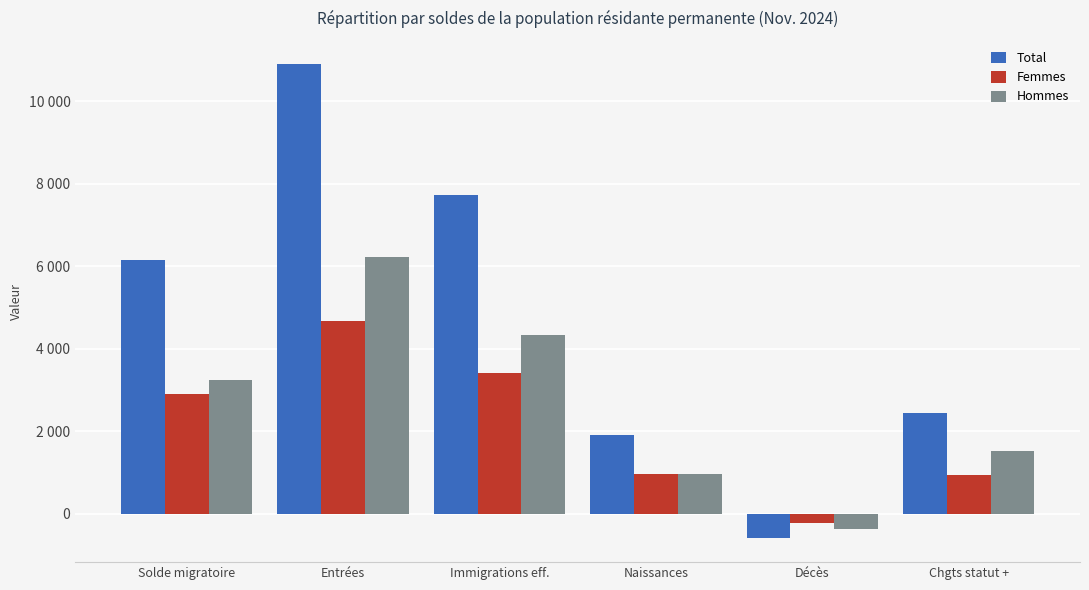

What are all the series names shown in the legend?

Total, Femmes, Hommes